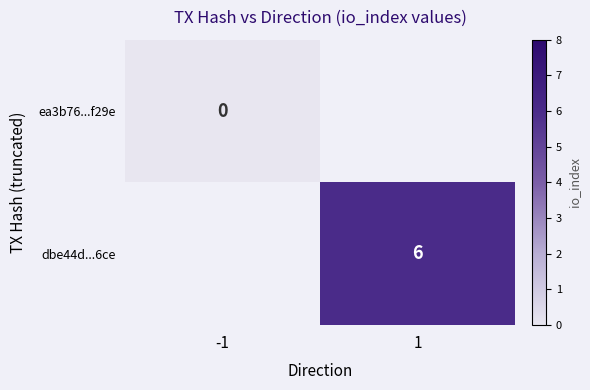

True or false: dbe44d...6ce has a value of 8 at 1.

False